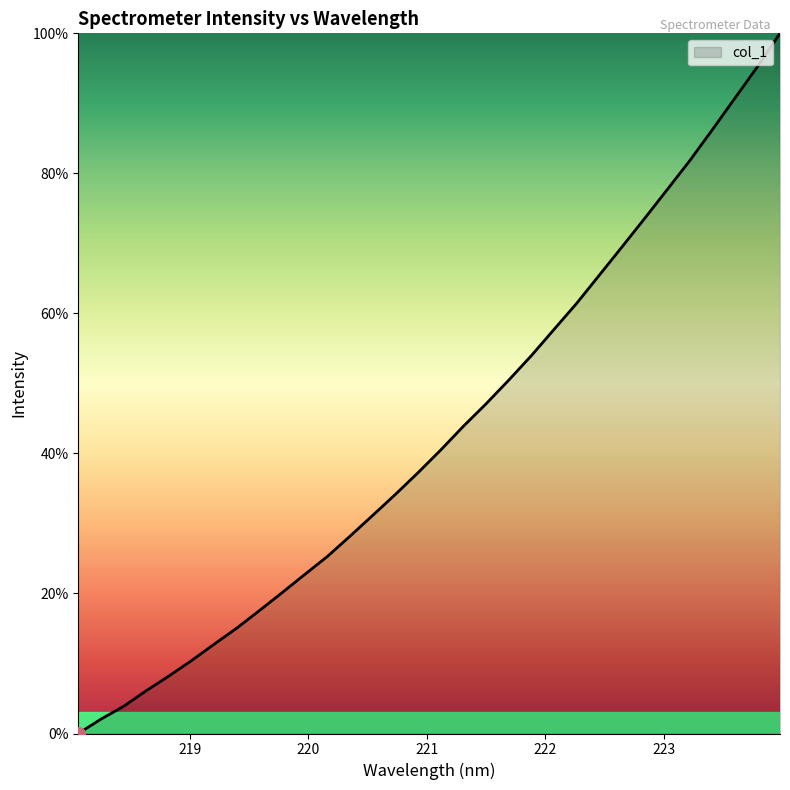

Reading right to left, list all the values displayed in this chart.

100.0	95.2	90.7	86.2	81.8	77.6	73.5	69.4	65.4	61.4	57.7	53.9	50.4	47.1	43.9	40.5	37.3	34.2	31.2	28.2	25.3	22.7	20.1	17.6	15.1	12.8	10.4	8.2	6.1	3.9	2.1	0.0